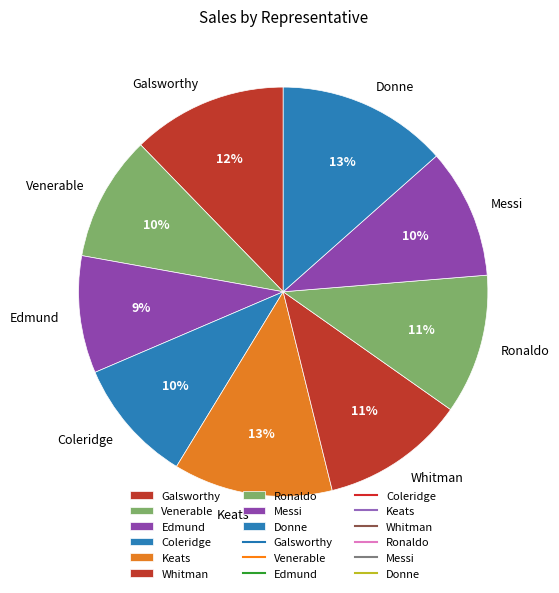

Is Ronaldo the majority of the pie?

No